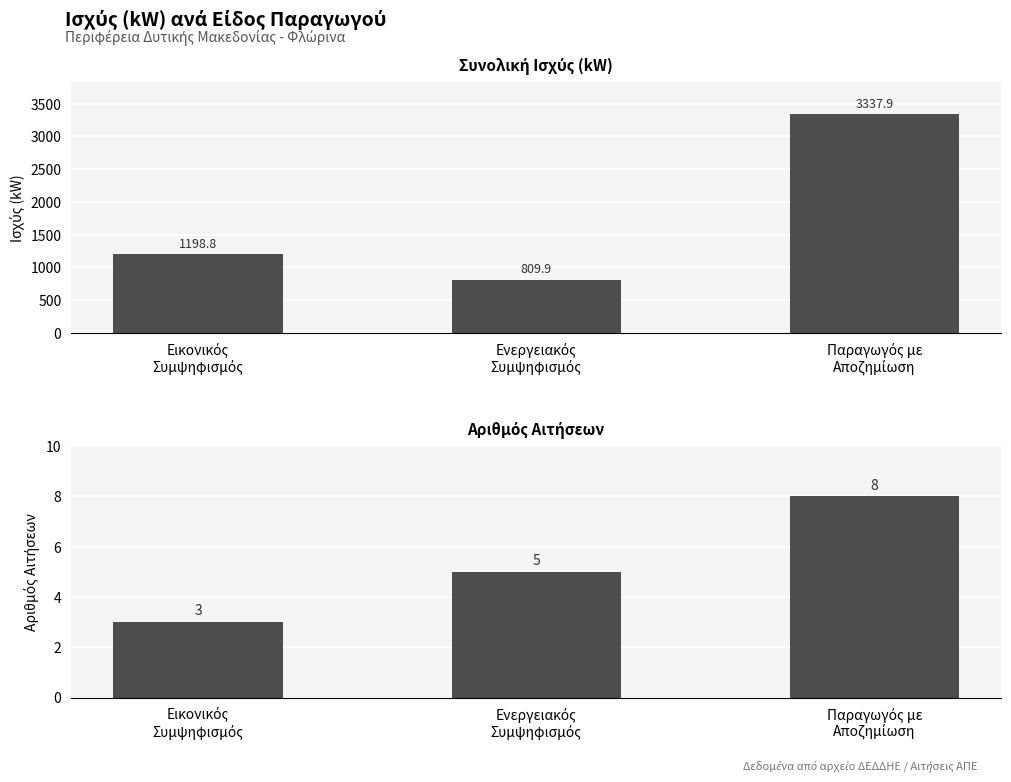

Reading left to right, what are all the values shown in this chart?

Συνολική Ισχύς (kW): 1198.8	809.9	3337.9
Αριθμός Αιτήσεων: 3.0	5.0	8.0